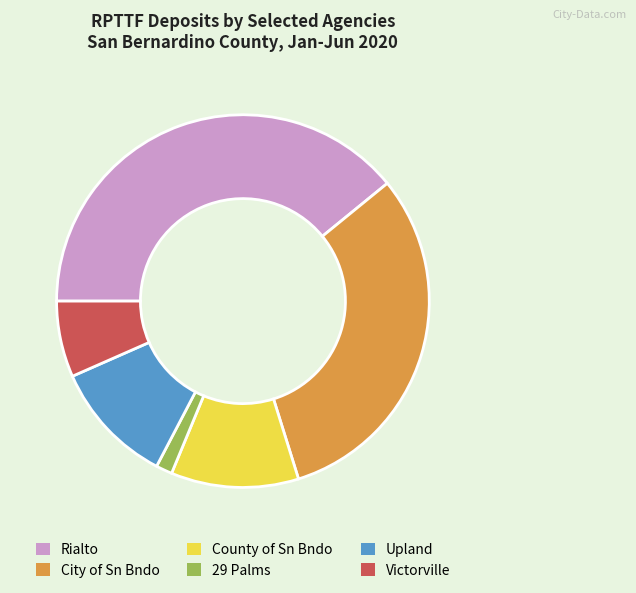

Count the number of slices in the pie.

6